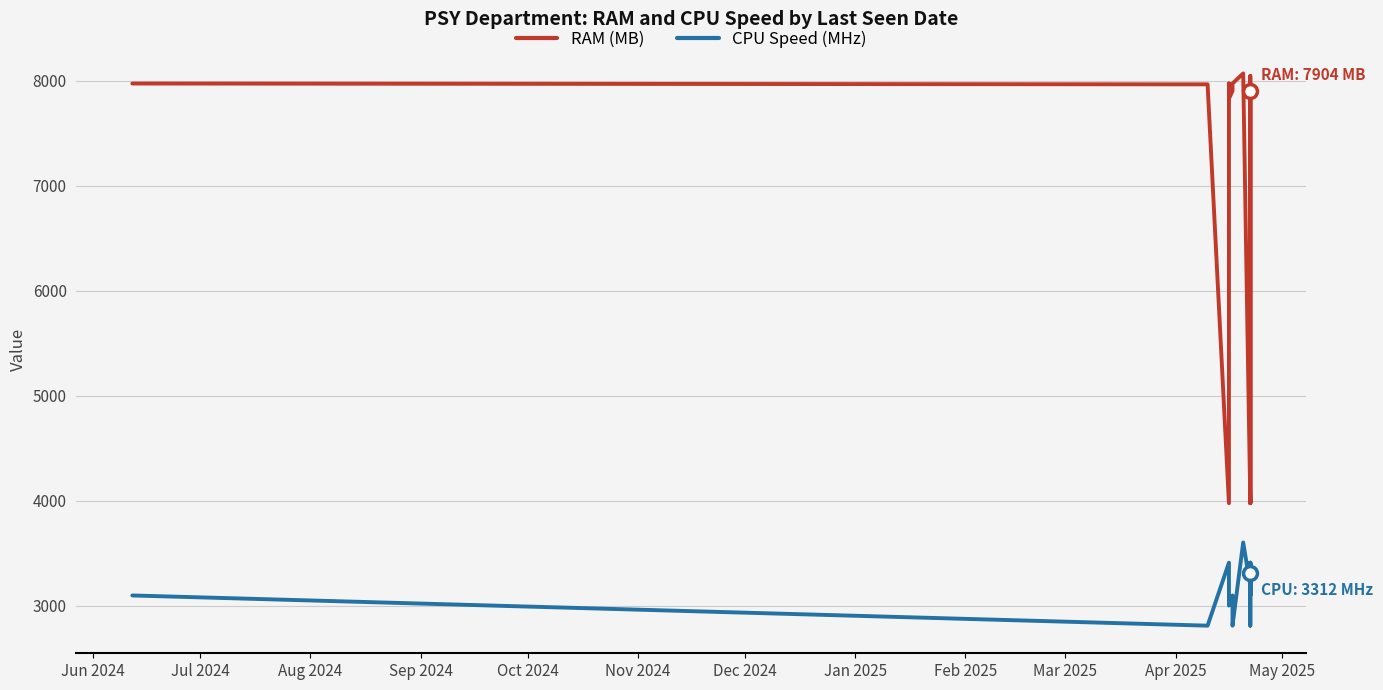

How many lines are shown in the chart?

2